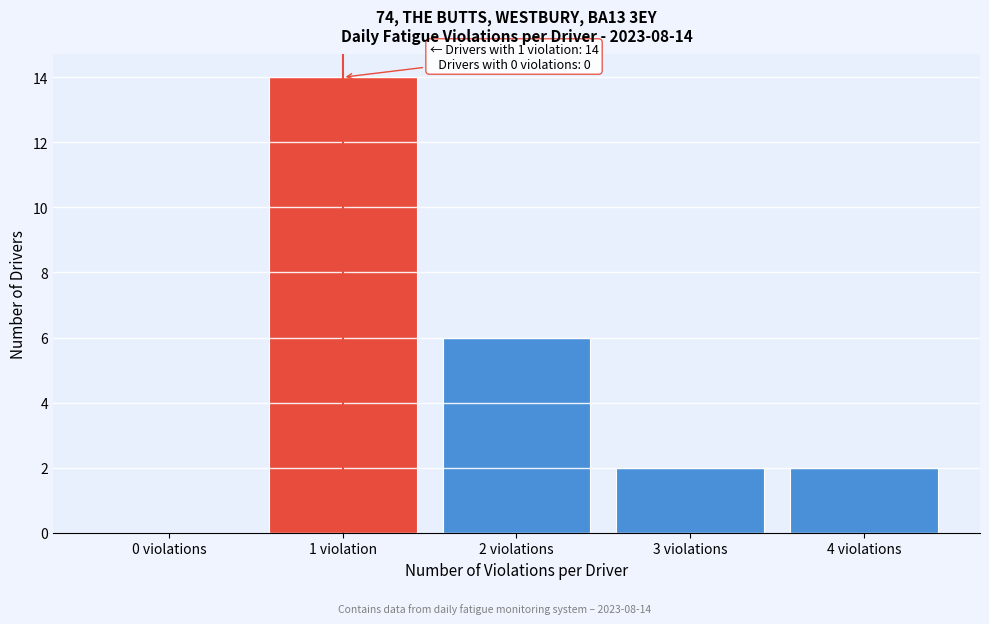

Reading left to right, extract all data points from this chart.

0 violations=0	1 violation=14	2 violations=6	3 violations=2	4 violations=2